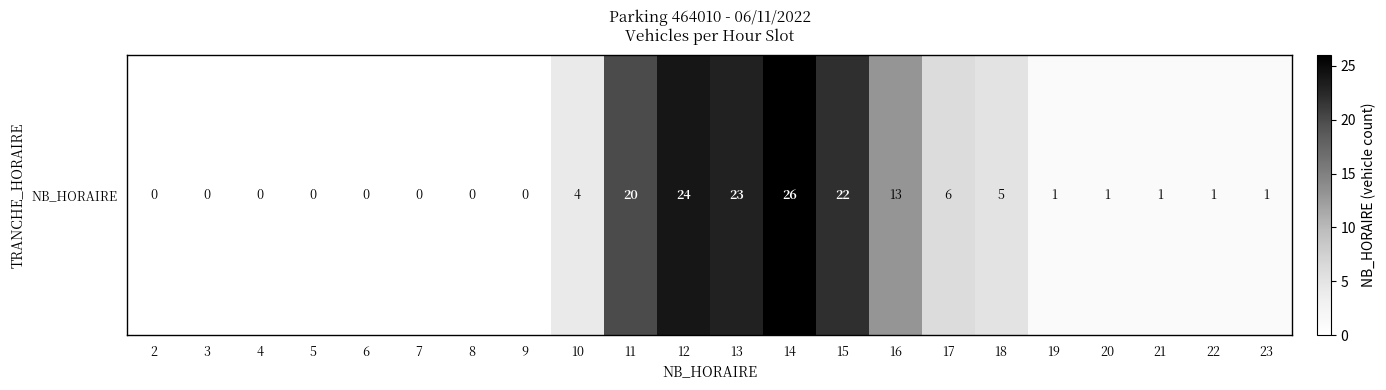

Approximately how many times larger is the value at 17 compared to 12?

0.2